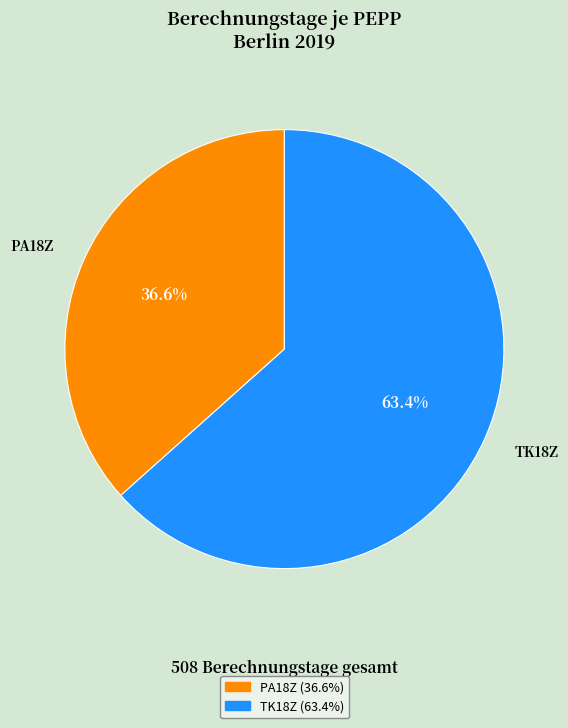

To the nearest percent, what is the combined percentage of PA18Z and TK18Z?

100%